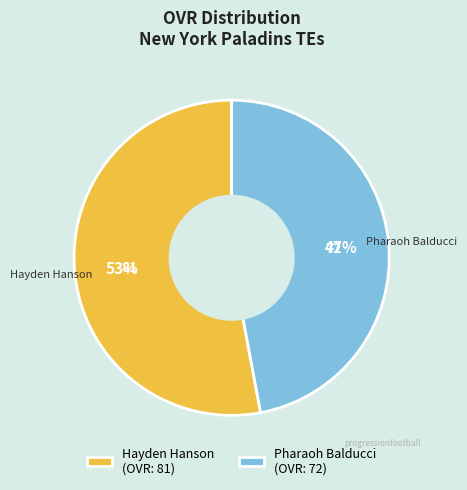

Is Hayden Hanson the majority of the pie?

Yes